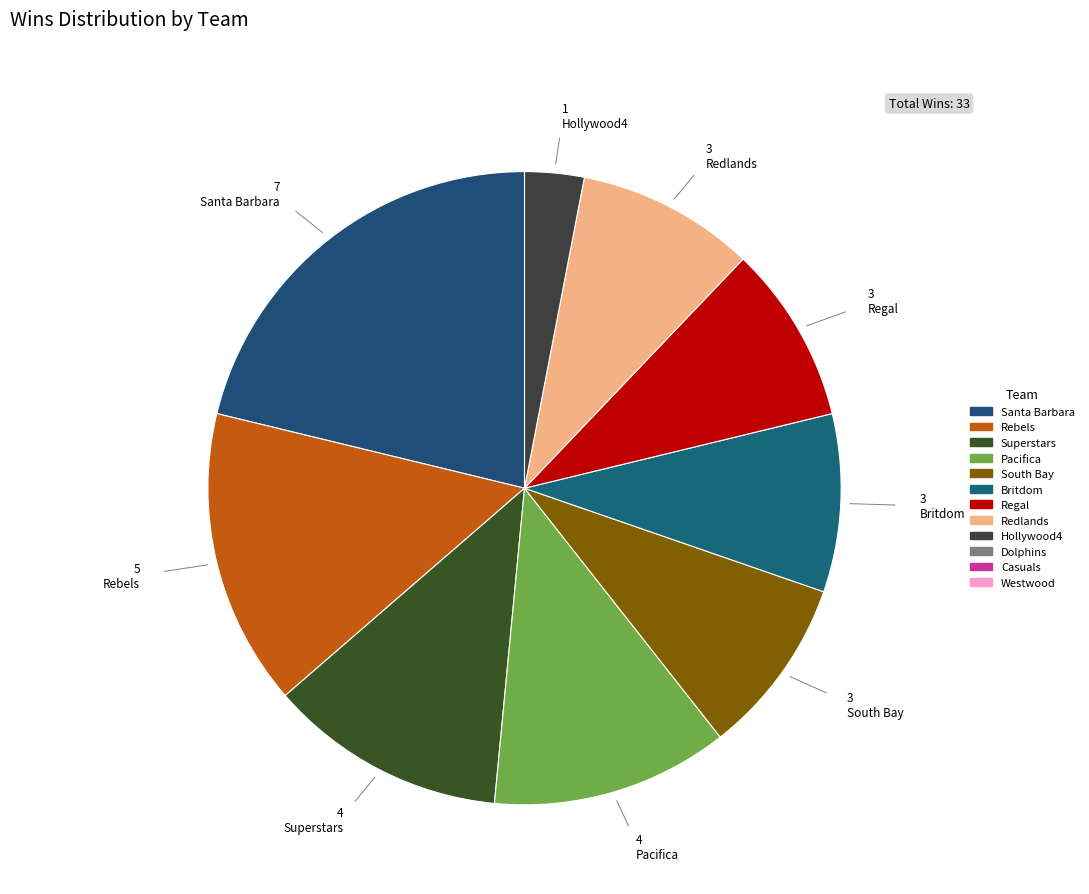

How many segments does this pie chart have?

9